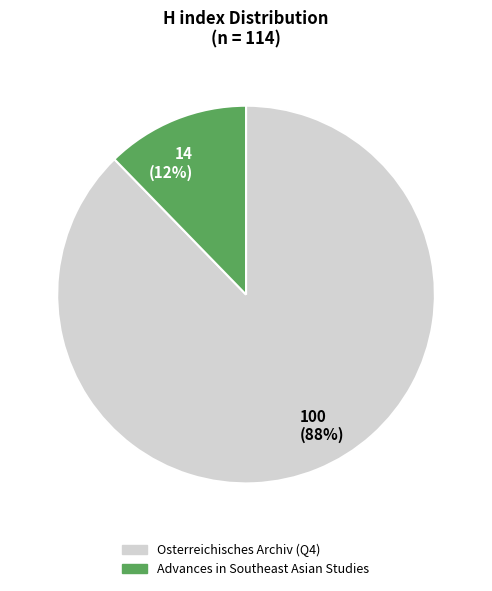

To the nearest percent, what is the average slice percentage?

50%